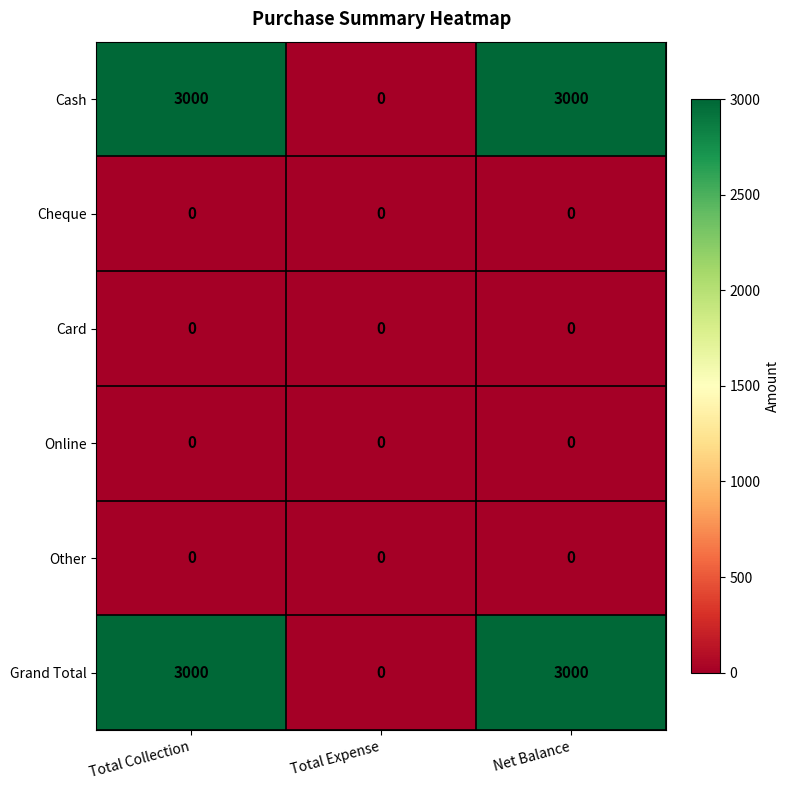

What is the difference between the highest and lowest values at Net Balance?

3000